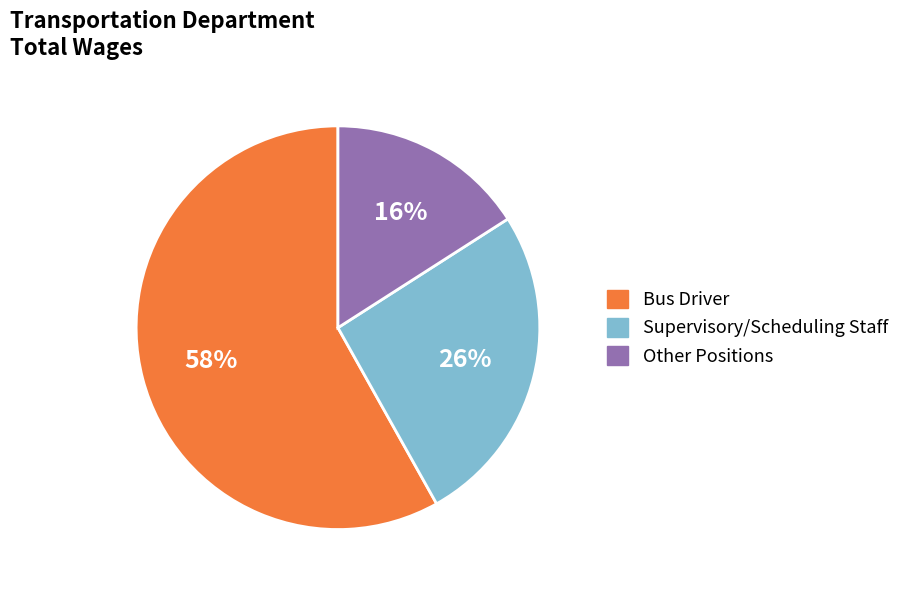

Does any single category account for the majority?

Yes